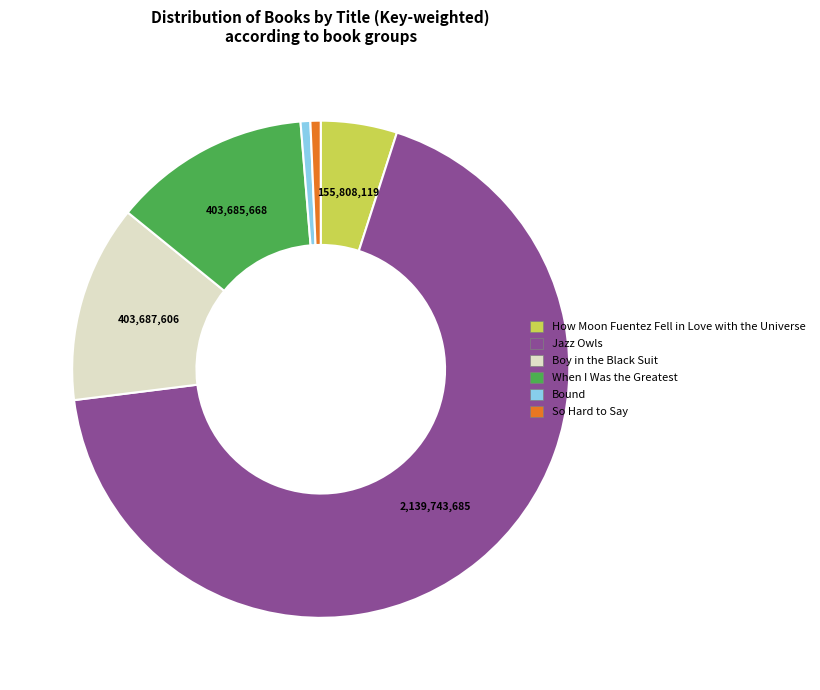

Which category has the biggest portion of the pie?

Jazz Owls